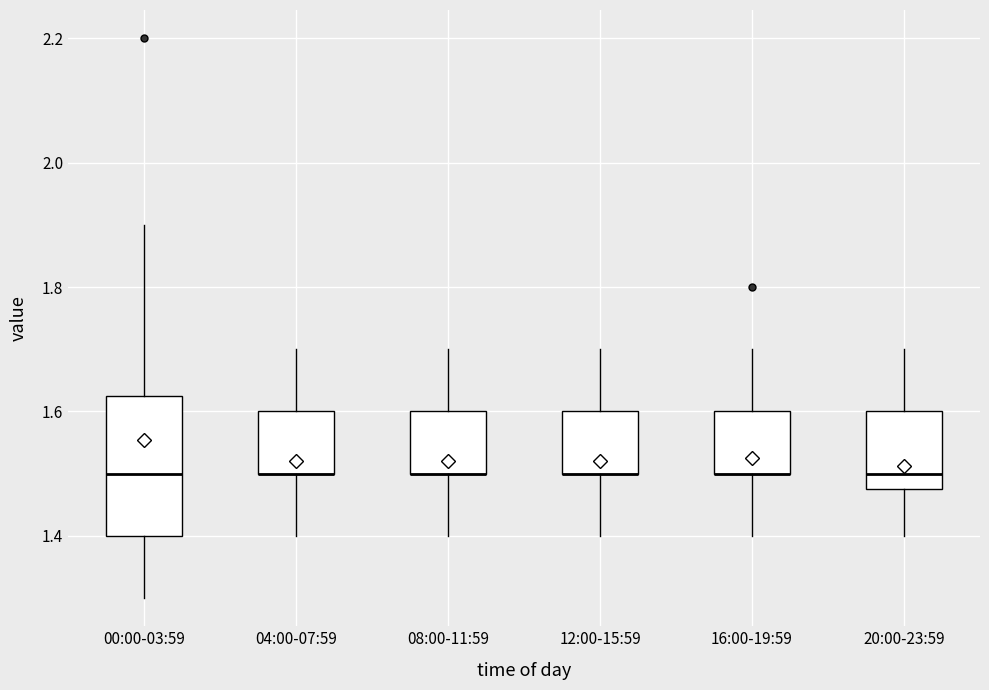

Reading left to right, read every box against the y-axis: the position of its median line, the range the box covers, and the ends of its whiskers. The values are not printed on the chart, so give them approximately, as read against the axis.

00:00-03:59: median 1.50, box 1.40 to 1.62, whiskers 1.30 to 1.90
04:00-07:59: median 1.50 (drawn on the box's lower edge), box 1.50 to 1.60, whiskers 1.40 to 1.70
08:00-11:59: median 1.50 (drawn on the box's lower edge), box 1.50 to 1.60, whiskers 1.40 to 1.70
12:00-15:59: median 1.50 (drawn on the box's lower edge), box 1.50 to 1.60, whiskers 1.40 to 1.70
16:00-19:59: median 1.50 (drawn on the box's lower edge), box 1.50 to 1.60, whiskers 1.40 to 1.70
20:00-23:59: median 1.50, box 1.48 to 1.60, whiskers 1.40 to 1.70